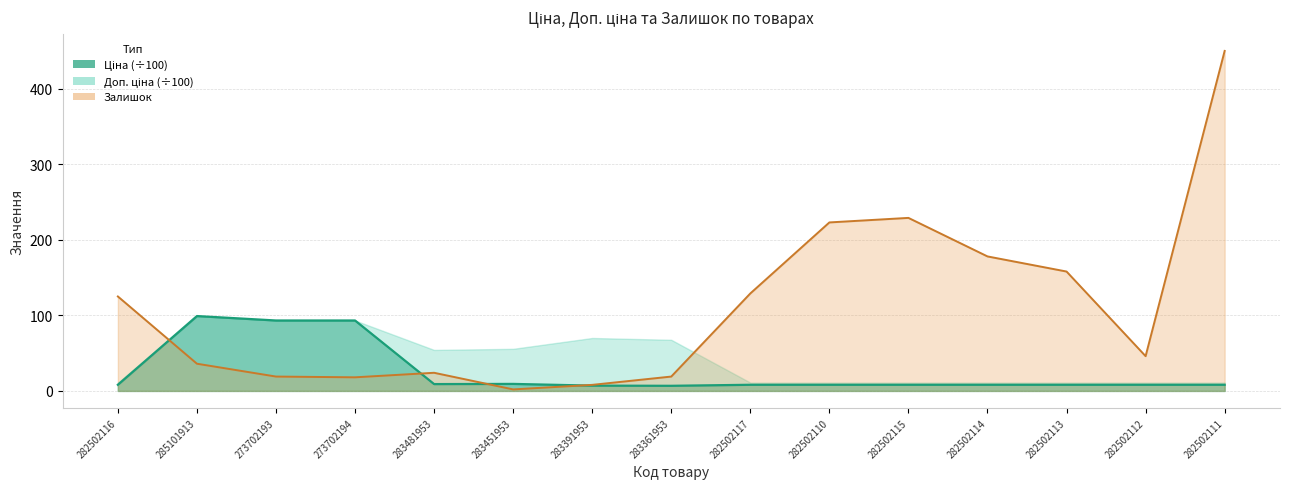

What is the value of the Залишок point at the 5th from the left?

24.0